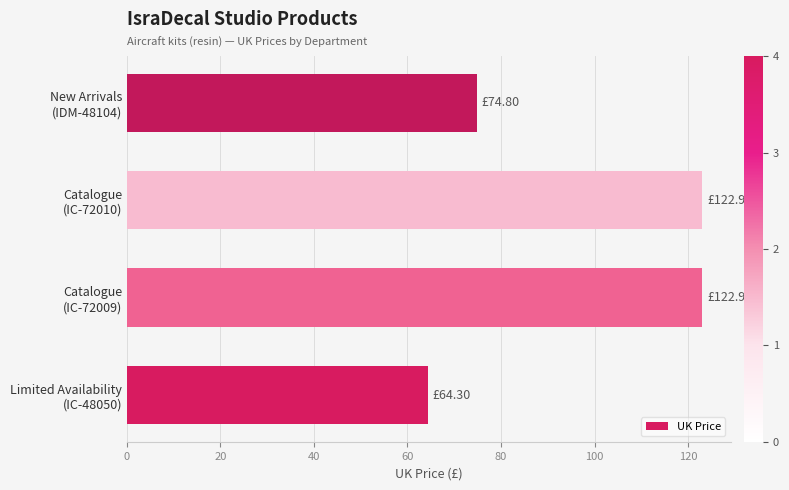

What is the sum of all values?

385.1